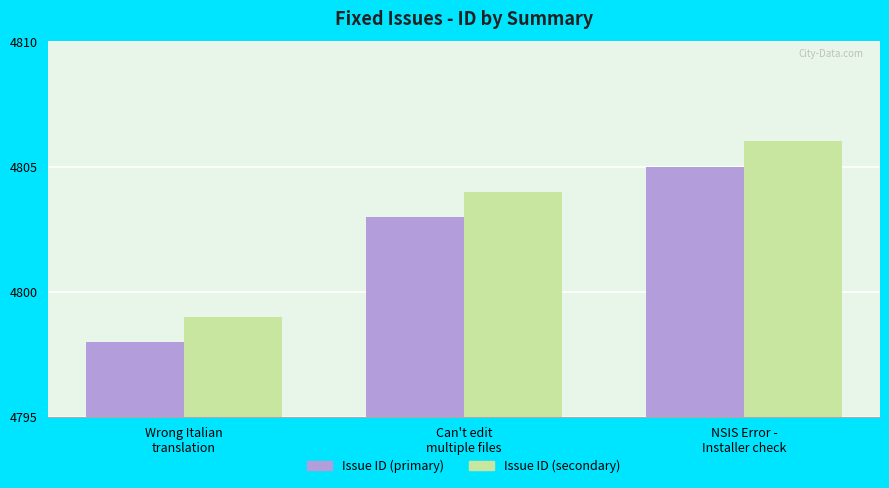

Reading left to right, list all the values displayed in this chart.

Issue ID (primary): 4798	4803	4805
Issue ID (secondary): 4799	4804	4806